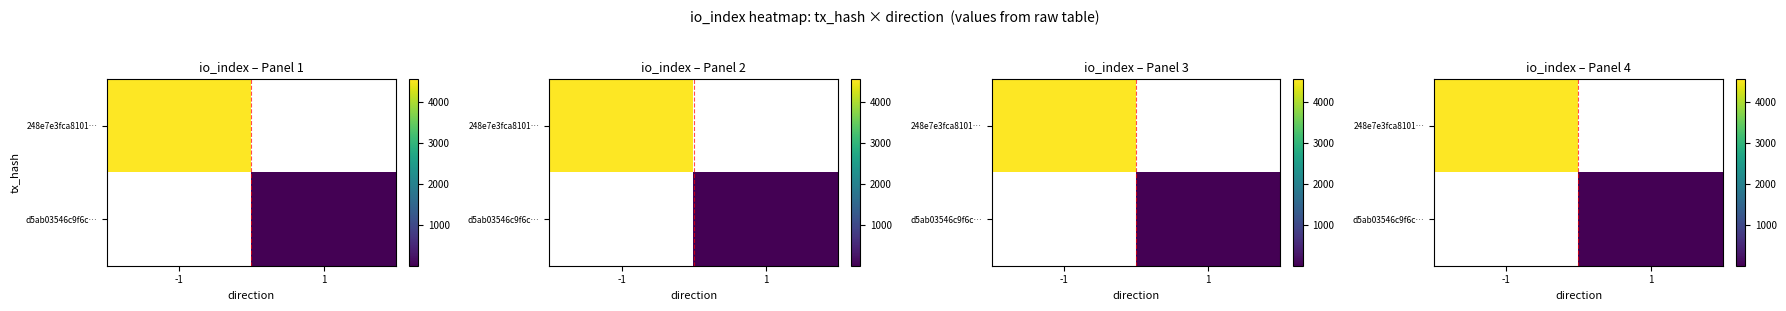

At 1, list the series in order from smallest to largest.

248e7e3fca8101…, d5ab03546c9f6c…